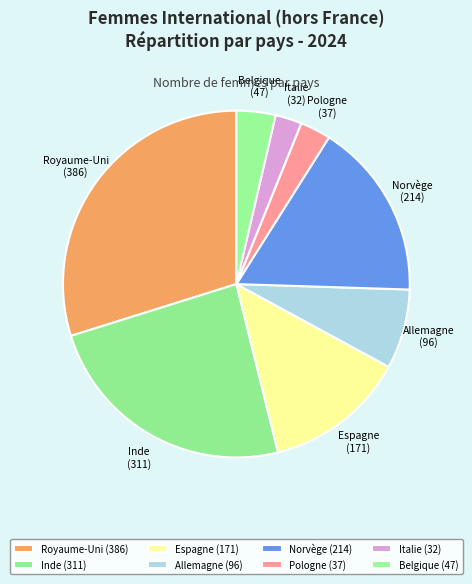

Do Royaume-Uni and Pologne together represent more than half of the pie?

No